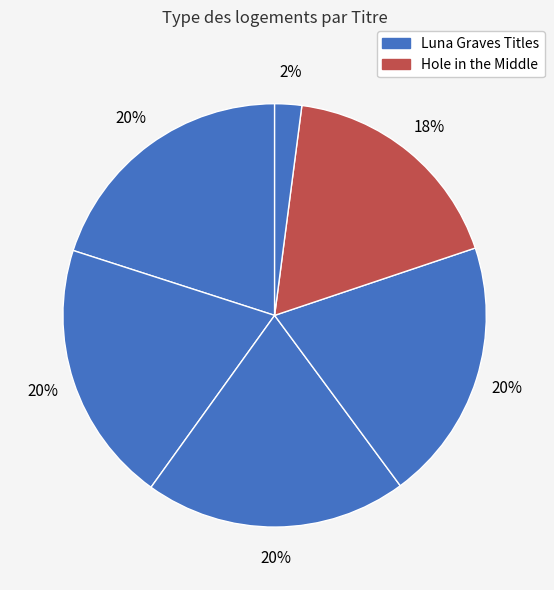

Count the number of slices in the pie.

6